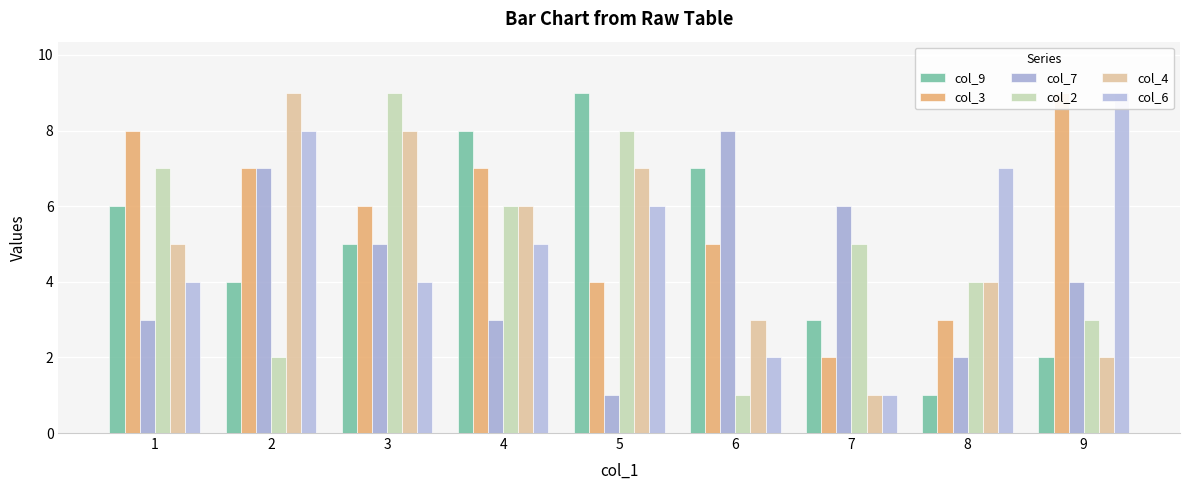

At 7, list the series in order from largest to smallest.

col_7, col_2, col_9, col_3, col_4, col_6